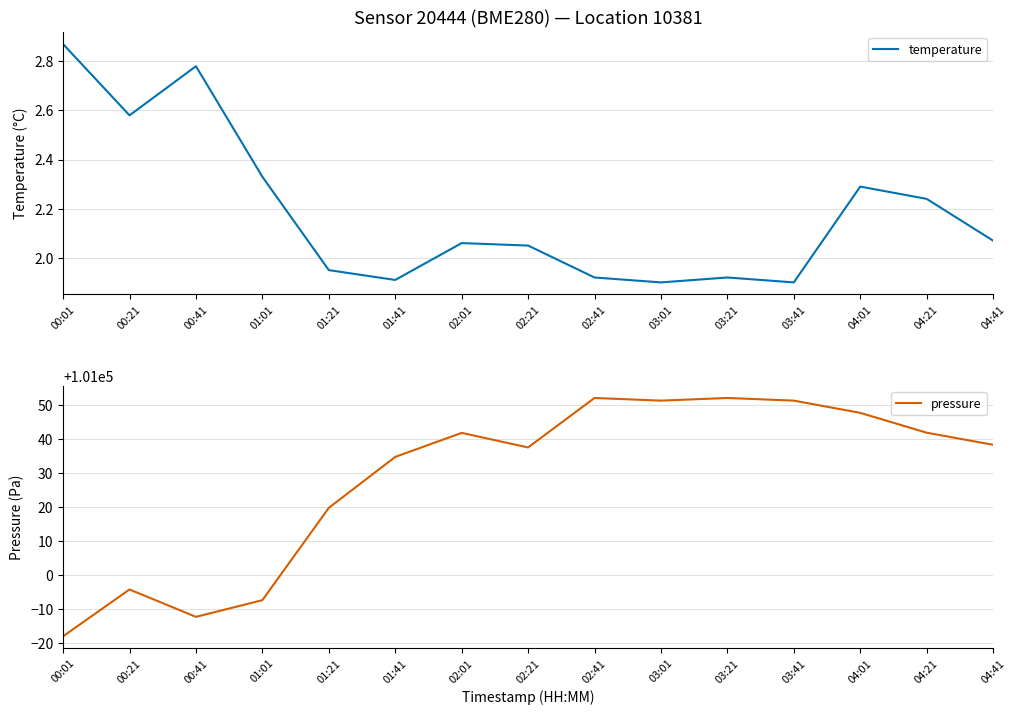

Which series has the largest total across all categories?

pressure